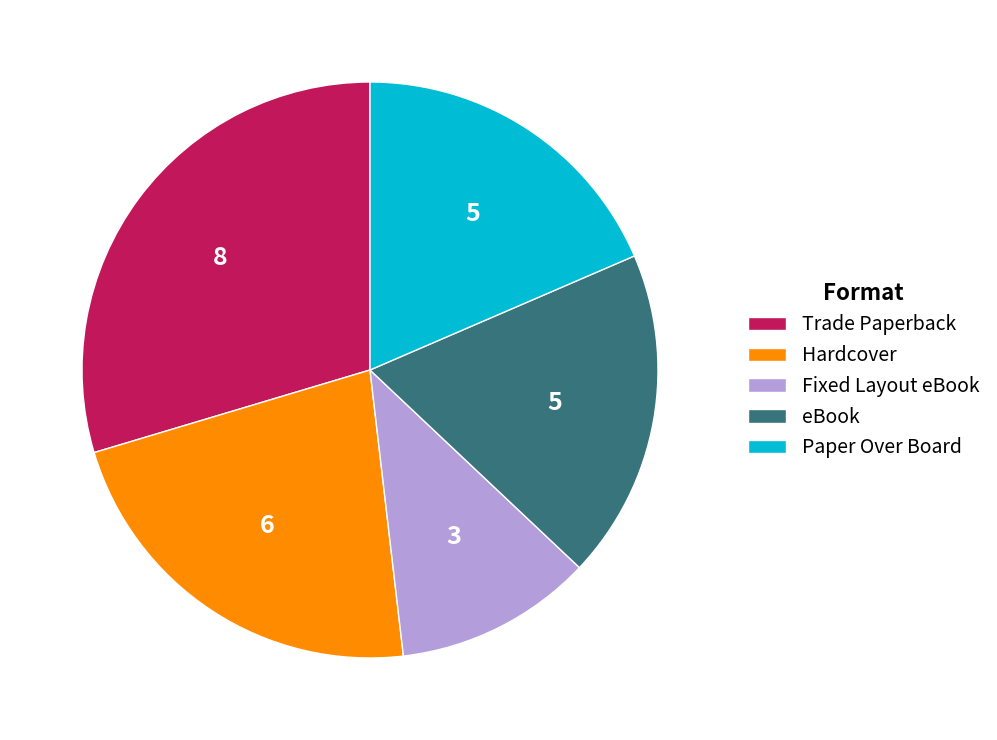

How many segments does this pie chart have?

5